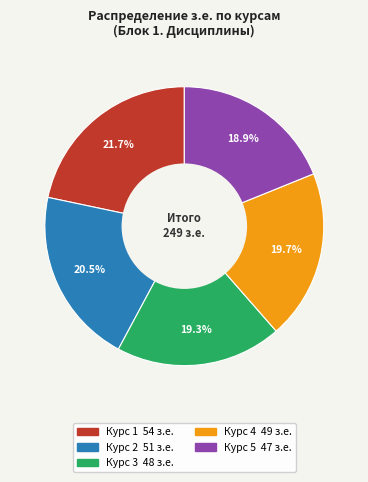

True or false: Курс 2 accounts for 9% of the total.

False